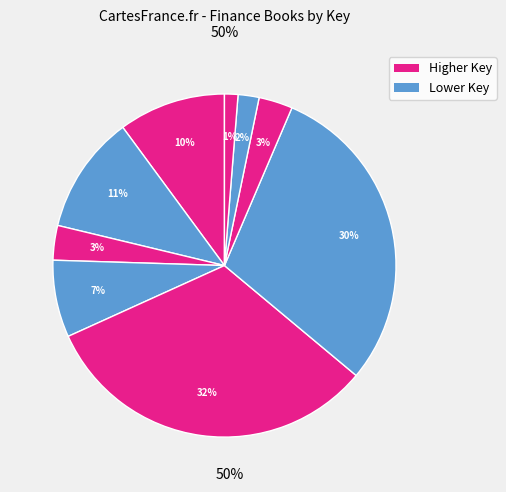

Rank the categories by value from highest to lowest.

Get What's Yours
- Revised & Updated, Truth About Retirement
Plans and IRAs, How to Make Your
Money Last, 55, Underemployed,
and Faking Normal, Get What's Yours
for Medicare, Jim Cramer's Stay
Mad for Life, Spend 'Til the End, Making the Most of
Your Money Now, Motley Fool's Money
After 40